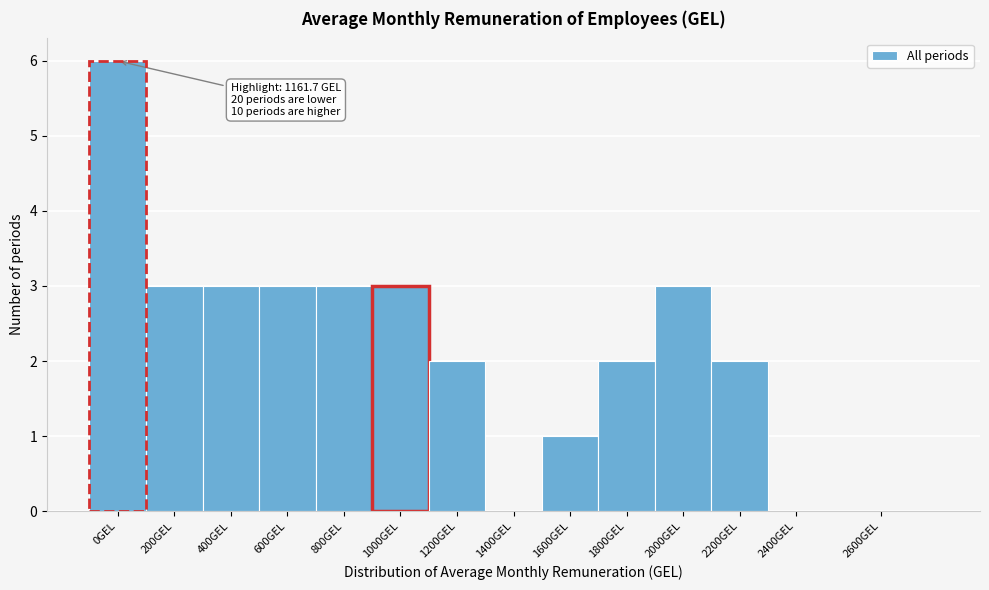

Reading right to left, extract all data points from this chart.

2600GEL=0	2400GEL=0	2200GEL=2	2000GEL=3	1800GEL=2	1600GEL=1	1400GEL=0	1200GEL=2	1000GEL=3	800GEL=3	600GEL=3	400GEL=3	200GEL=3	0GEL=6